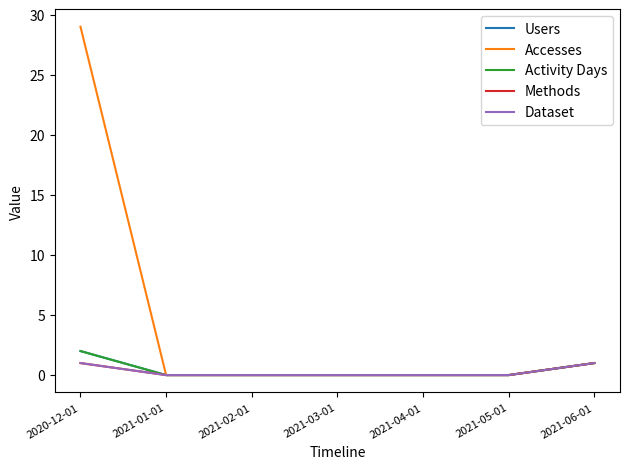

What is the maximum value for Users?

2